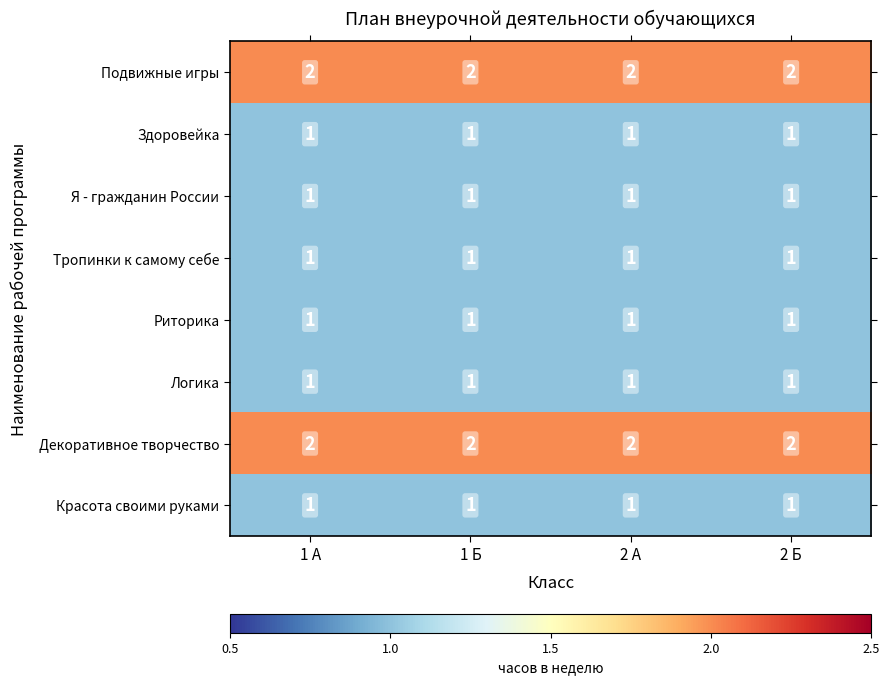

What is the sum of all Здоровейка values?

4